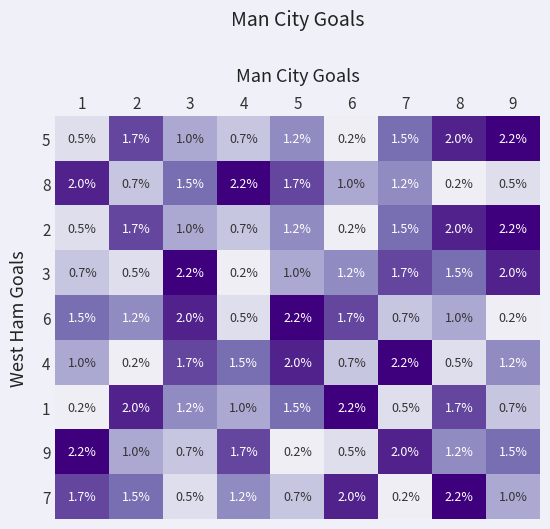

Rank the categories by 2 value from lowest to highest.

6, 1, 4, 3, 5, 7, 2, 8, 9